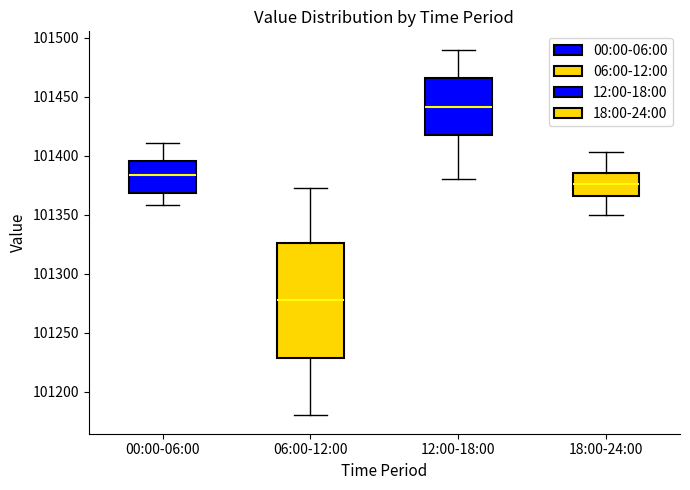

Reading left to right, read every box against the y-axis: the position of its median line, the range the box covers, and the ends of its whiskers. The values are not printed on the chart, so give them approximately, as read against the axis.

00:00-06:00: median 101385, box 101370 to 101395, whiskers 101360 to 101410
06:00-12:00: median 101280, box 101230 to 101325, whiskers 101180 to 101375
12:00-18:00: median 101440, box 101415 to 101465, whiskers 101380 to 101490
18:00-24:00: median 101375, box 101365 to 101385, whiskers 101350 to 101405